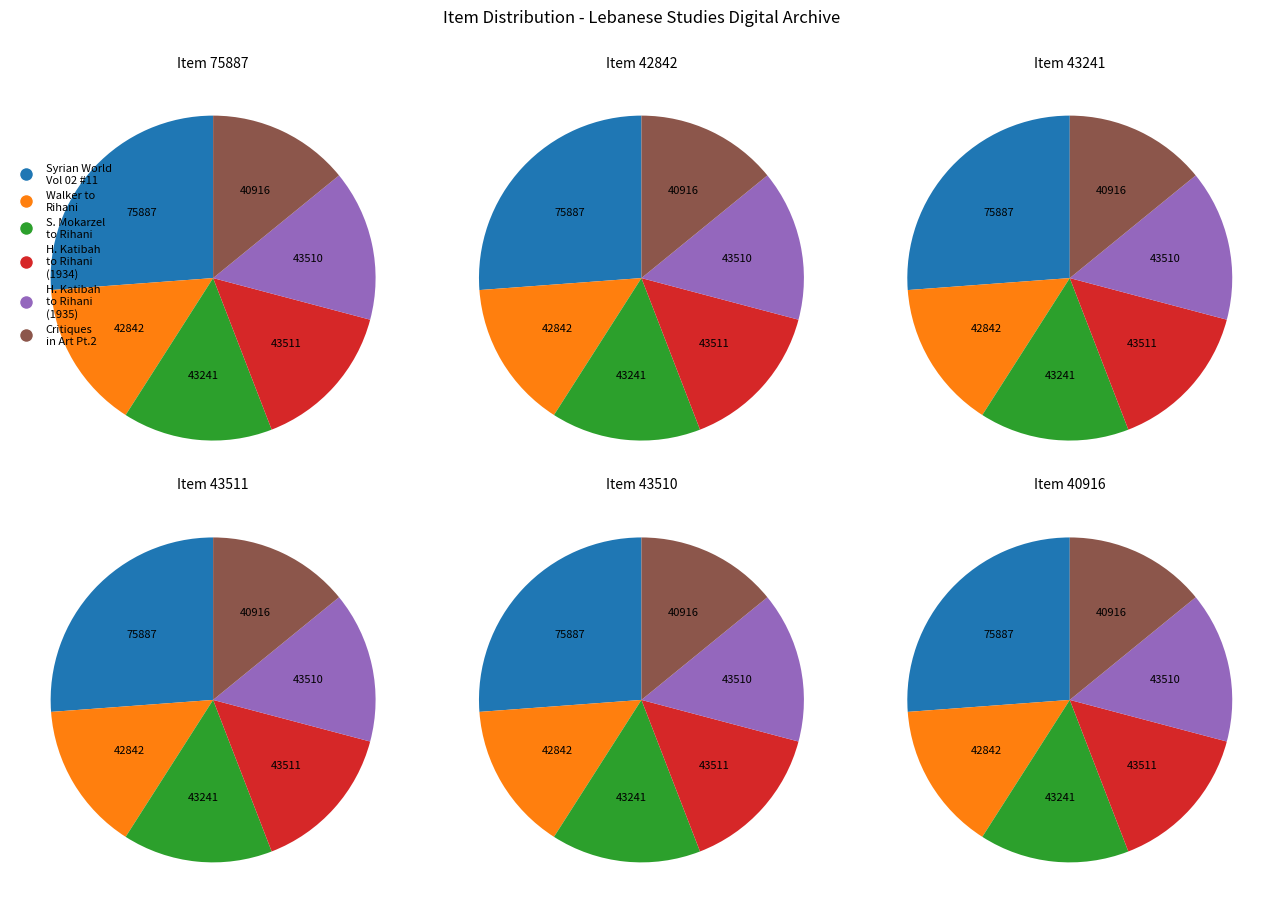

What is the ratio of the value at Letter from Habib I. Katibah to Ameen Rihani (1934) to the value at Letter from Habib I. Katibah to Ameen Rihani (1935)?

1.0